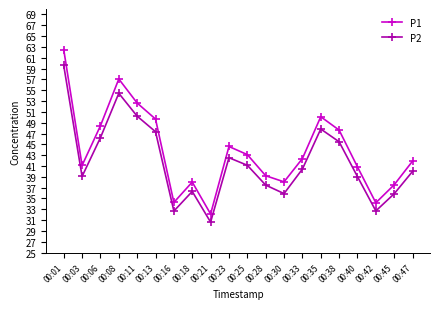

List the series in order of their overall mean, highest first.

P1, P2